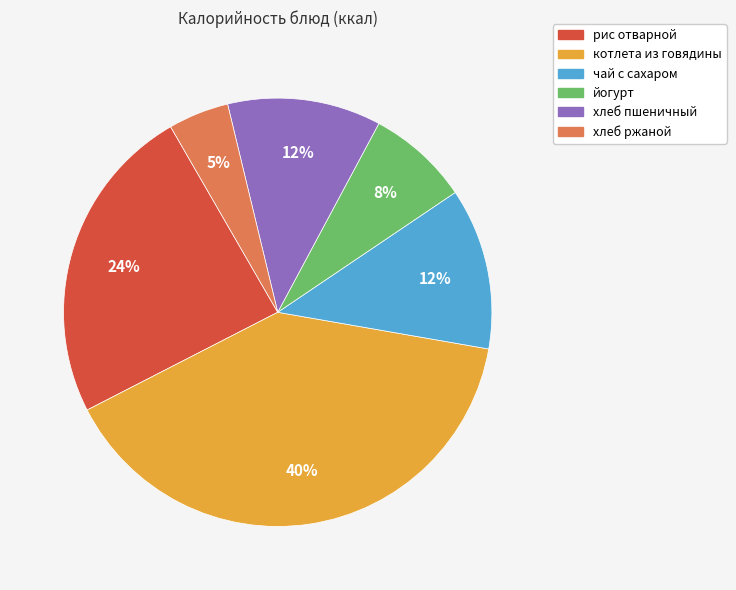

Is there any slice that represents more than half of the pie?

No